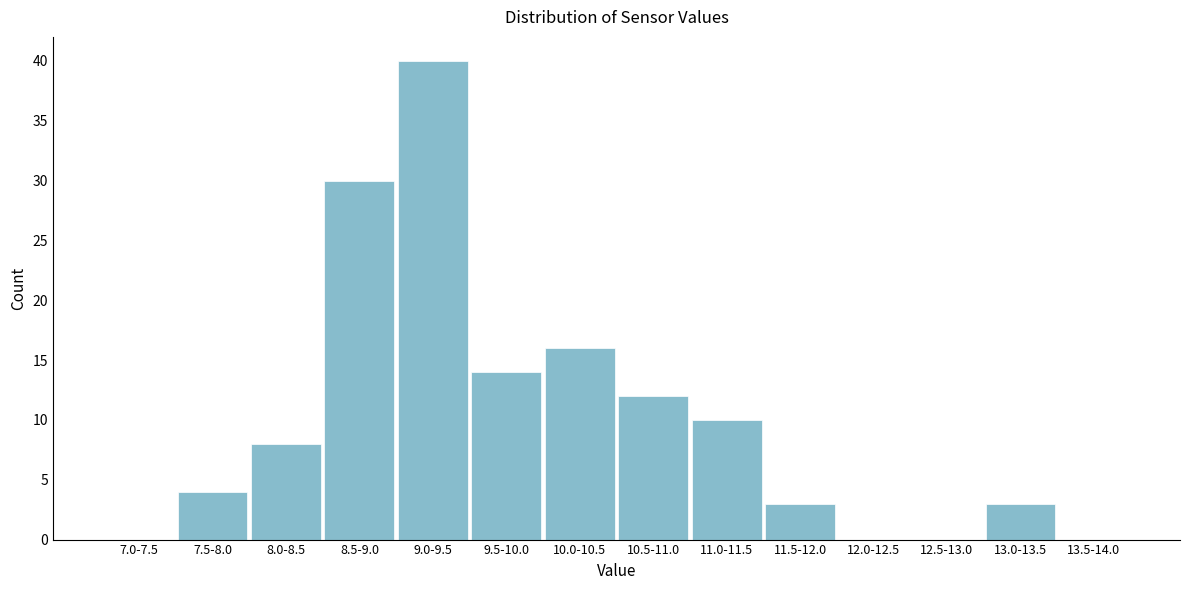

Reading left to right, list all the values displayed in this chart.

7.0-7.5=0	7.5-8.0=4	8.0-8.5=8	8.5-9.0=30	9.0-9.5=40	9.5-10.0=14	10.0-10.5=16	10.5-11.0=12	11.0-11.5=10	11.5-12.0=3	12.0-12.5=0	12.5-13.0=0	13.0-13.5=3	13.5-14.0=0